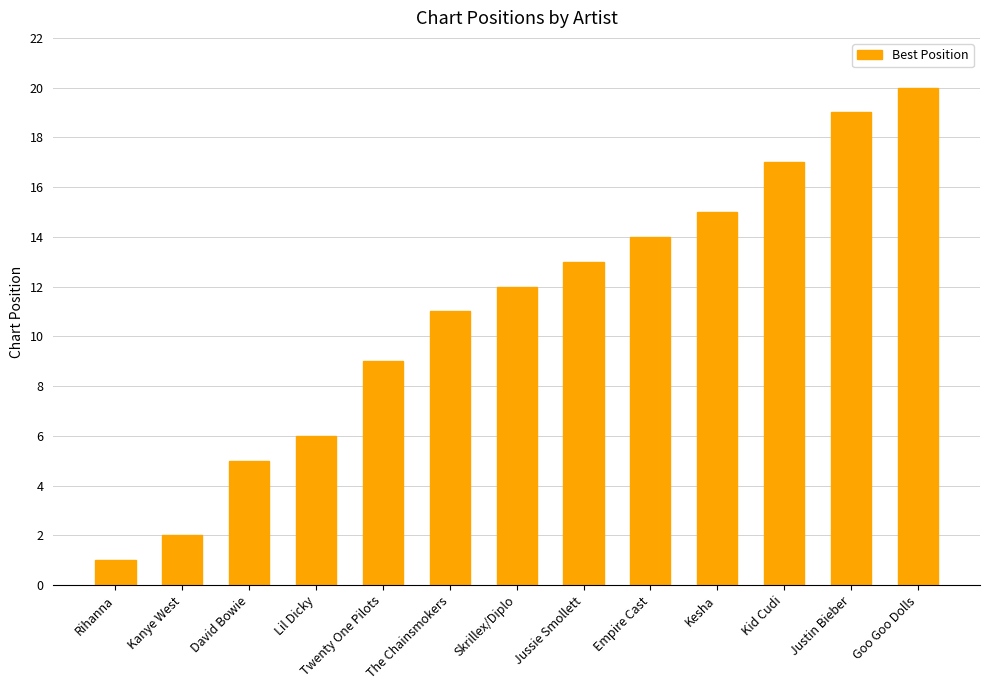

What is the label of the 11th bar from the right?

David Bowie